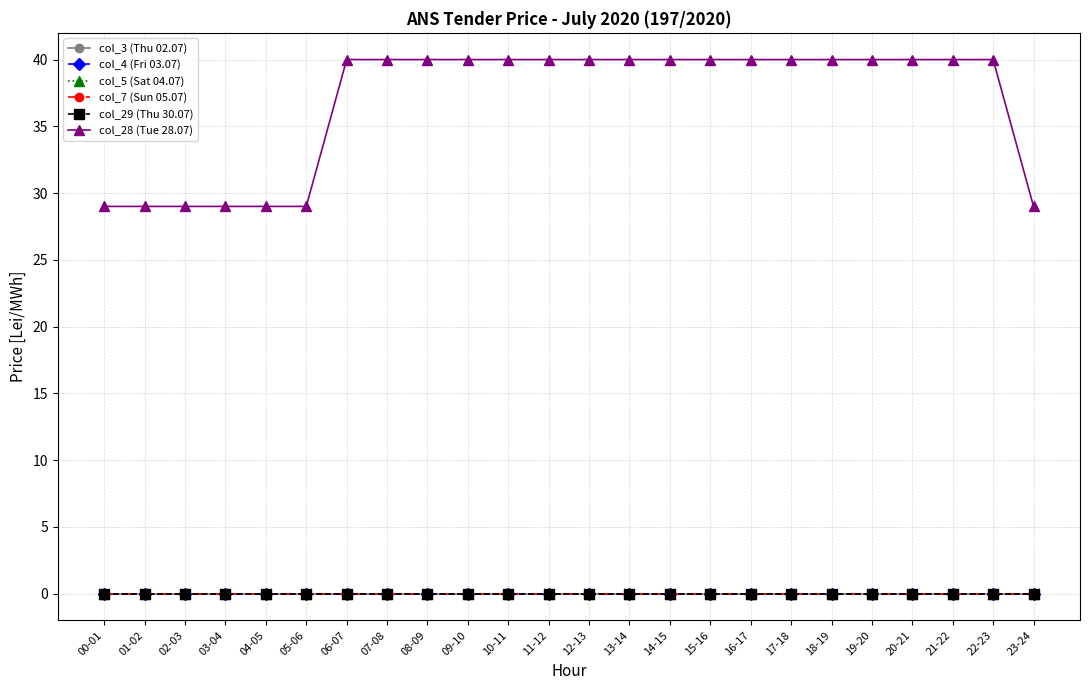

What is the value of the col_28 (Tue 28.07) point at the 7th from the left?

40